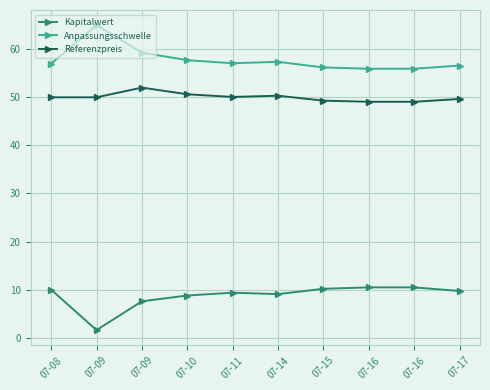

What are all the series names shown in the legend?

Kapitalwert, Anpassungsschwelle, Referenzpreis